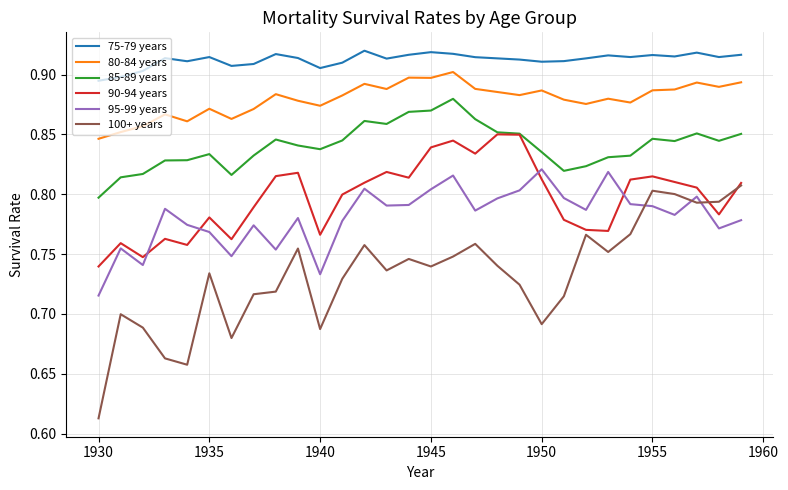

Which series ends up on top after the final intersection of 100+ years and 95-99 years?

100+ years